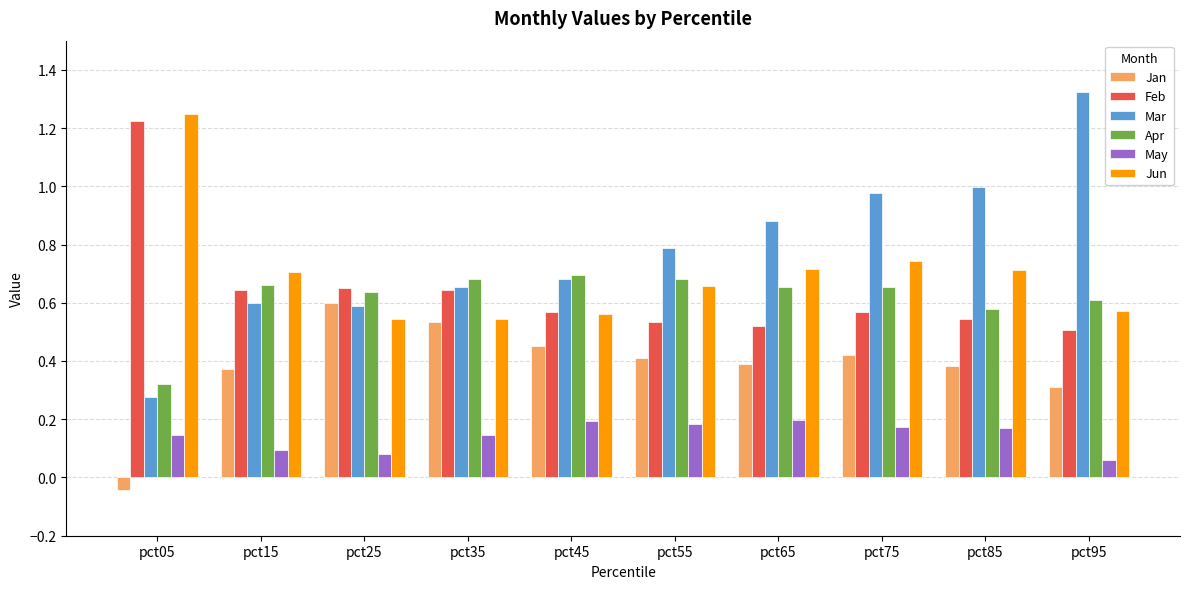

The Jun series shows 1.2 at pct65. True or false?

False